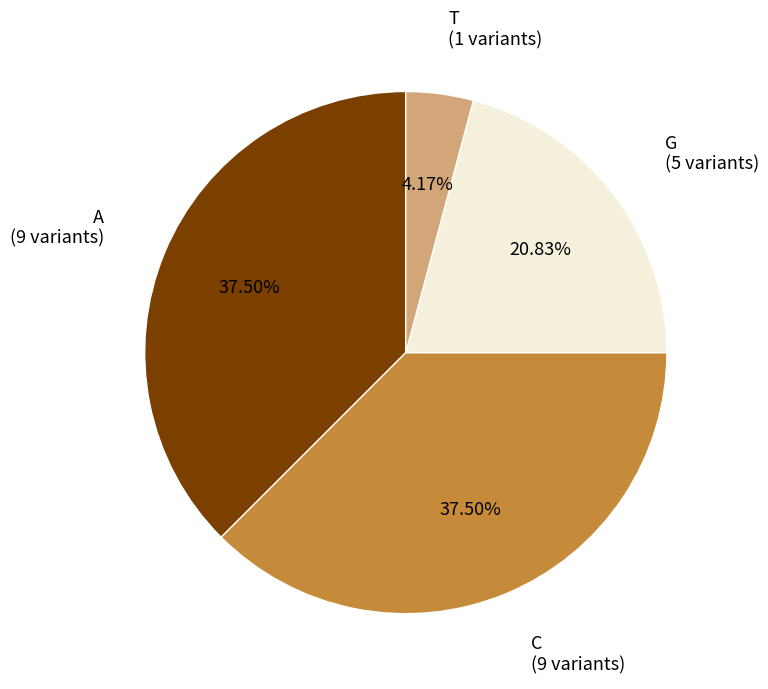

Combined, do G and A account for over 50%?

Yes